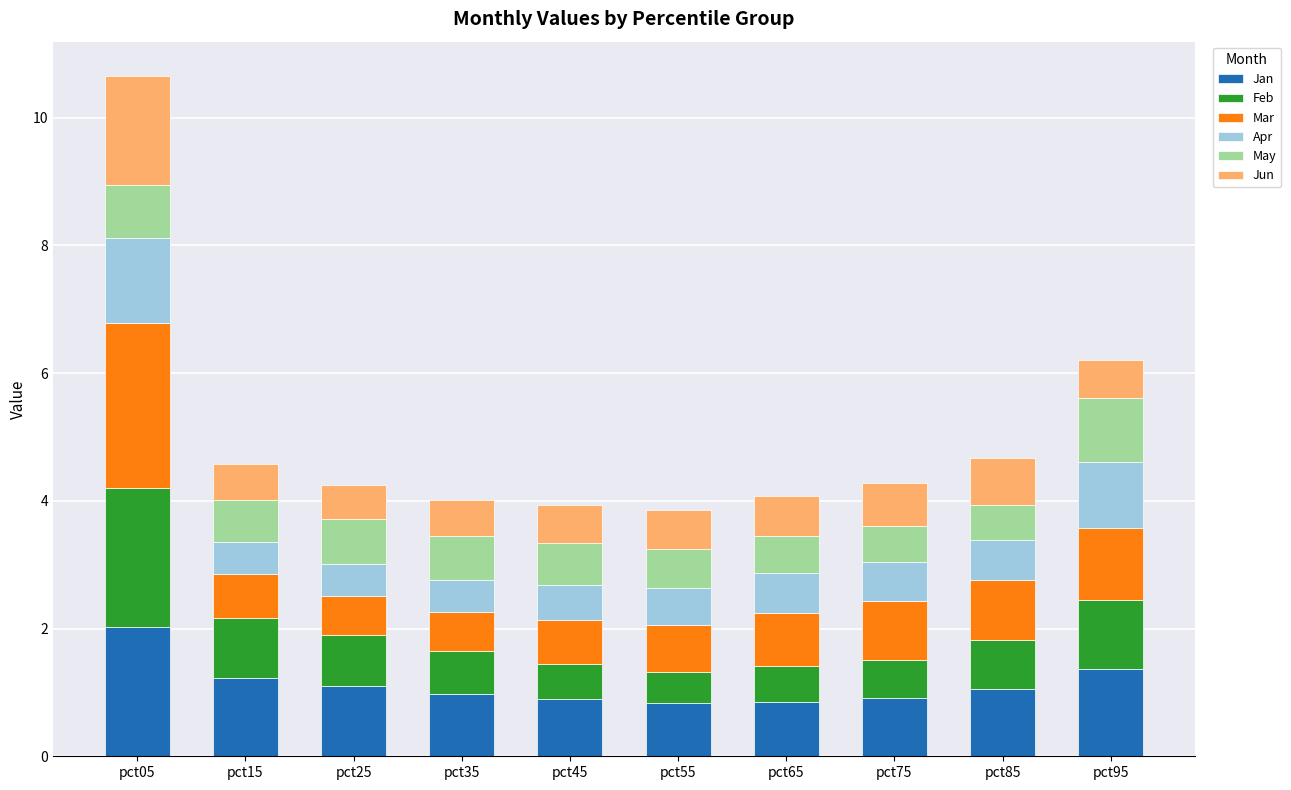

The Jan series shows 1.2 at pct15. True or false?

True